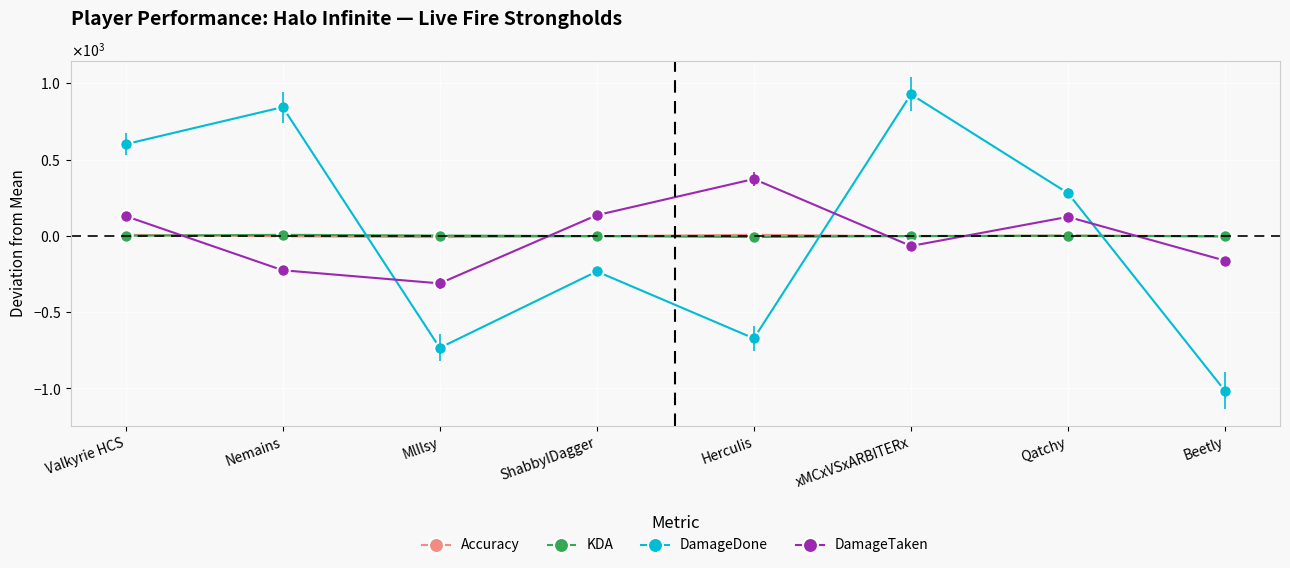

What is the difference between the DamageDone values at Nemains and HercuIis?

1516.0